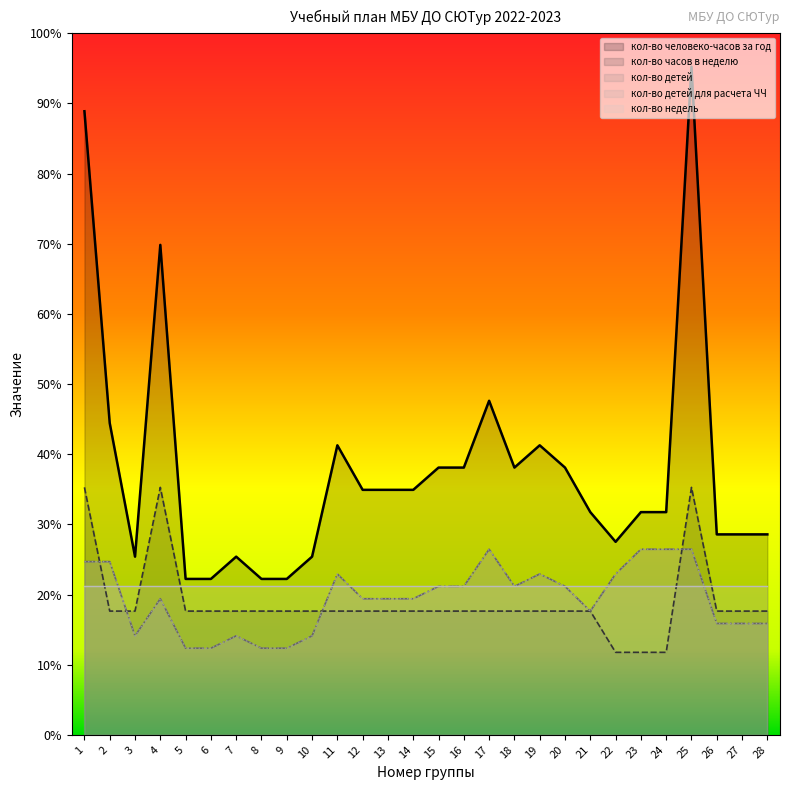

At which label does кол-во человеко-часов за год first exceed 1188?

1